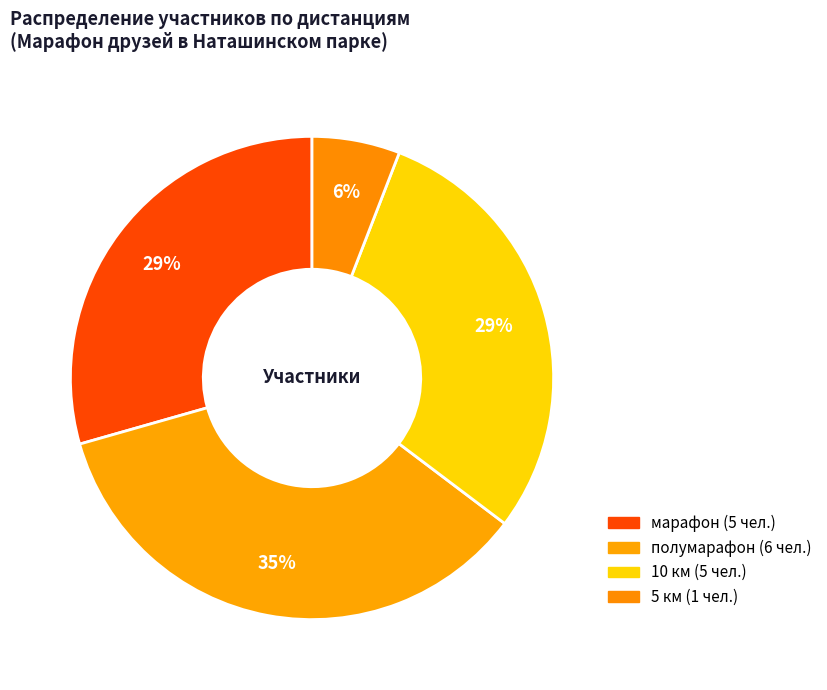

To the nearest percent, what is the average slice percentage?

25%